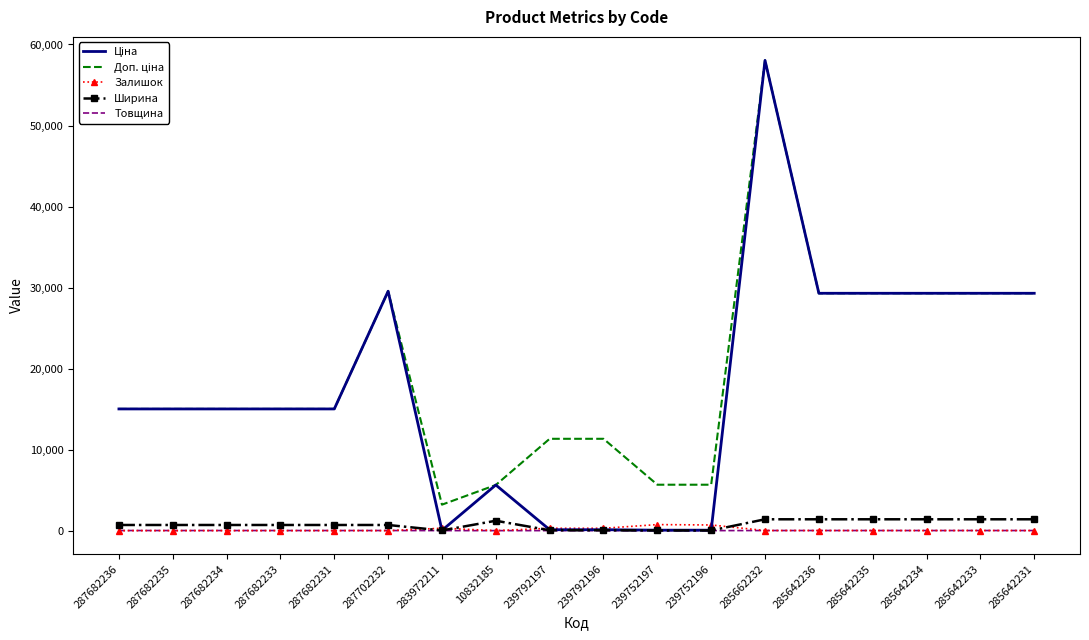

What is the greatest value displayed?

58037.0